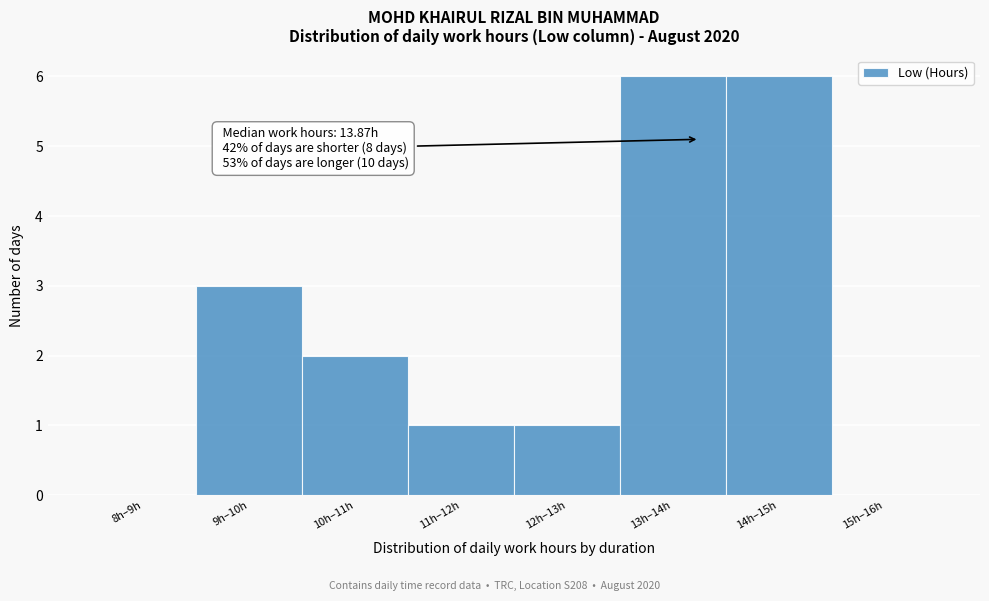

Reading left to right, what are all the values shown in this chart?

8h–9h=0	9h–10h=3	10h–11h=2	11h–12h=1	12h–13h=1	13h–14h=6	14h–15h=6	15h–16h=0